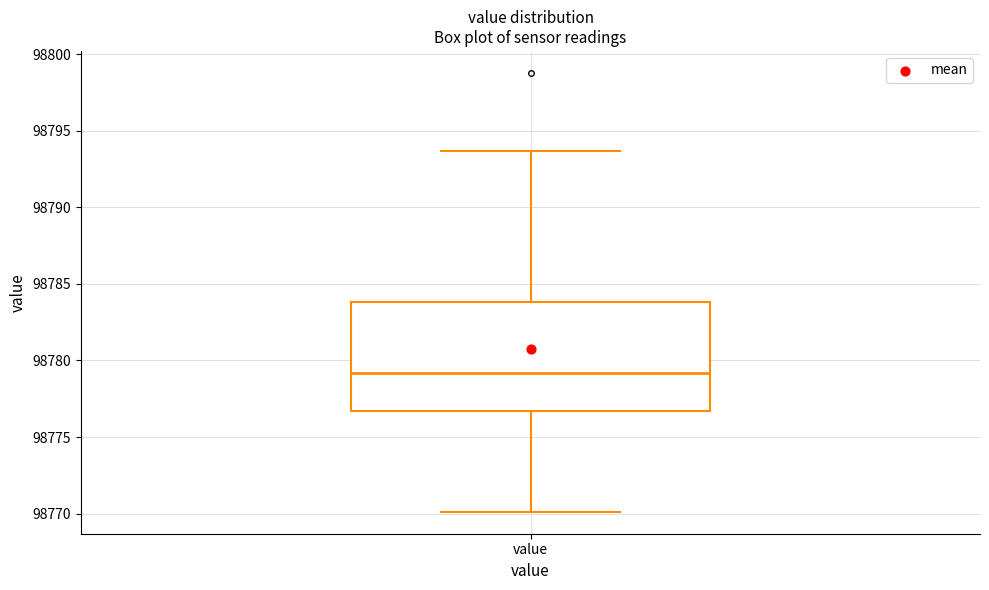

Where is the upper edge of the box for value on the y-axis? The values are not printed on the chart, so give them approximately, as read against the axis.

98784.0